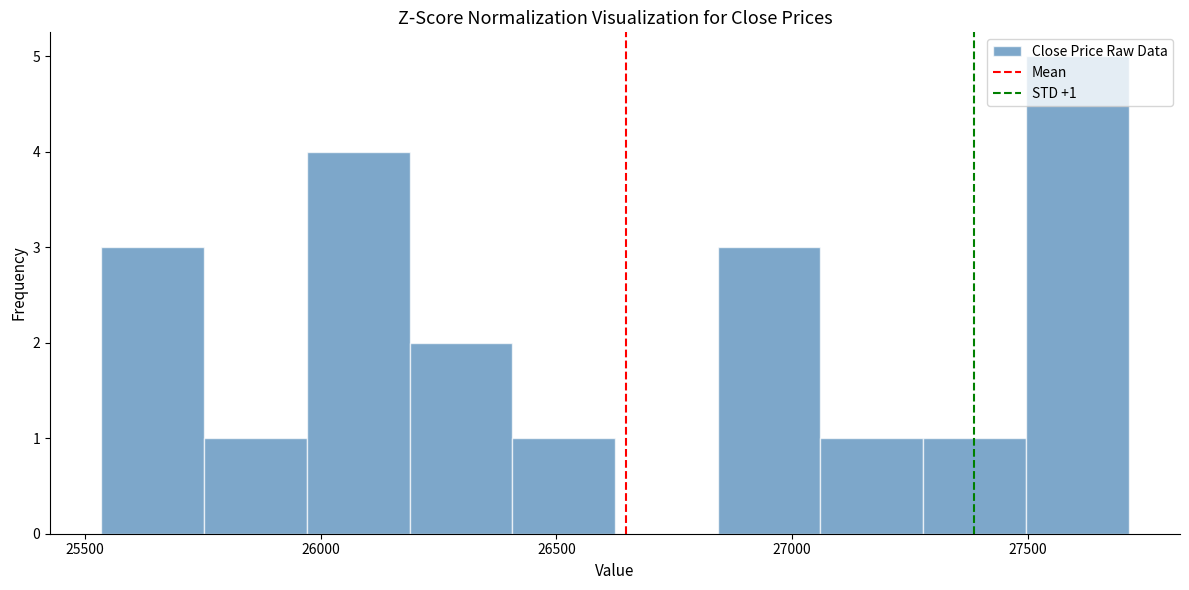

Which range on the x-axis has the tallest bar?

27500 to 27700